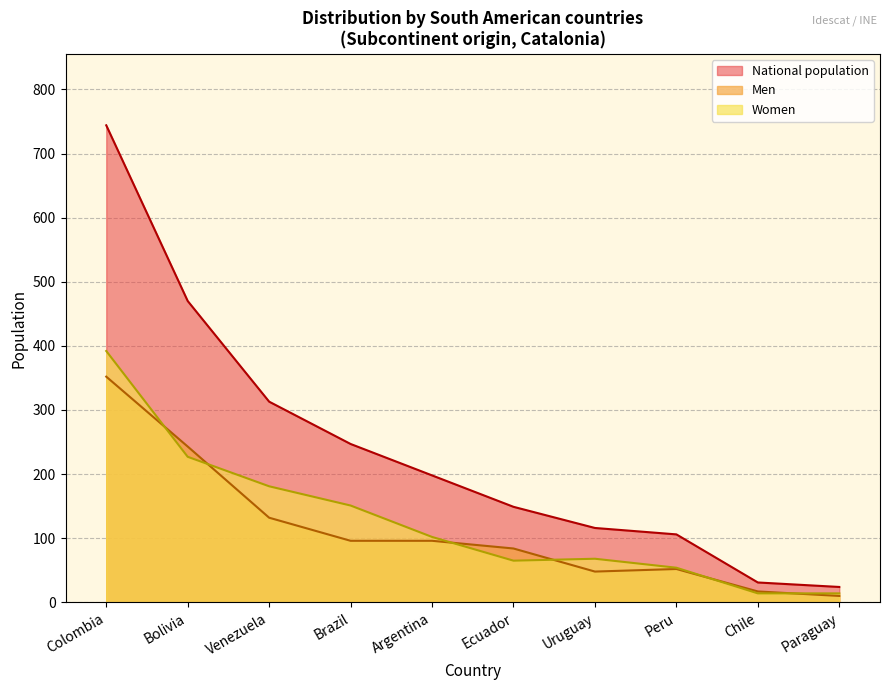

At which category does the chart reach its minimum across all series?

Paraguay